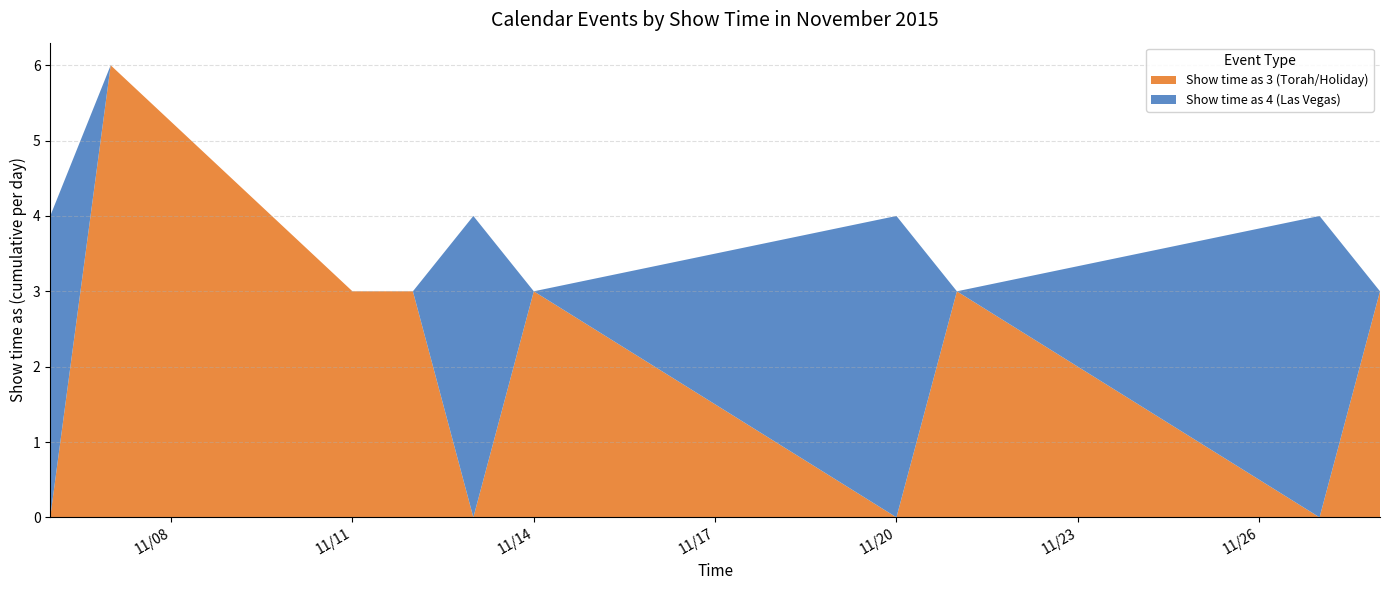

Reading left to right, list all the values displayed in this chart.

Show time as 3 (Torah/Holiday): 11/6/2015=0	11/7/2015=6	11/11/2015=3	11/12/2015=3	11/13/2015=0	11/14/2015=3	11/20/2015=0	11/21/2015=3	11/27/2015=0	11/28/2015=3
Show time as 4 (Las Vegas): 11/6/2015=4	11/7/2015=0	11/11/2015=0	11/12/2015=0	11/13/2015=4	11/14/2015=0	11/20/2015=4	11/21/2015=0	11/27/2015=4	11/28/2015=0